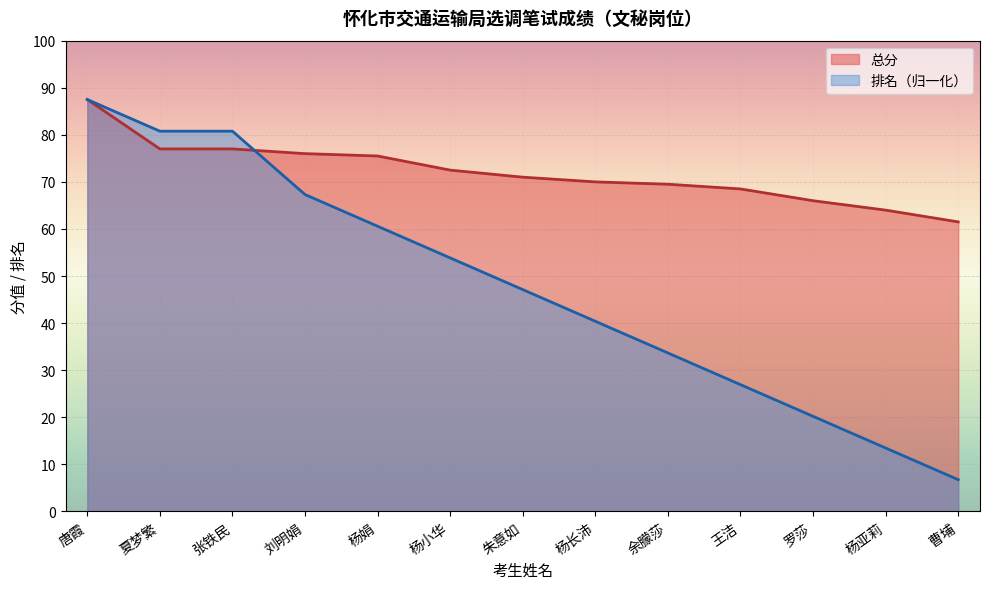

Which series has the largest range (max minus min)?

排名（归一化）